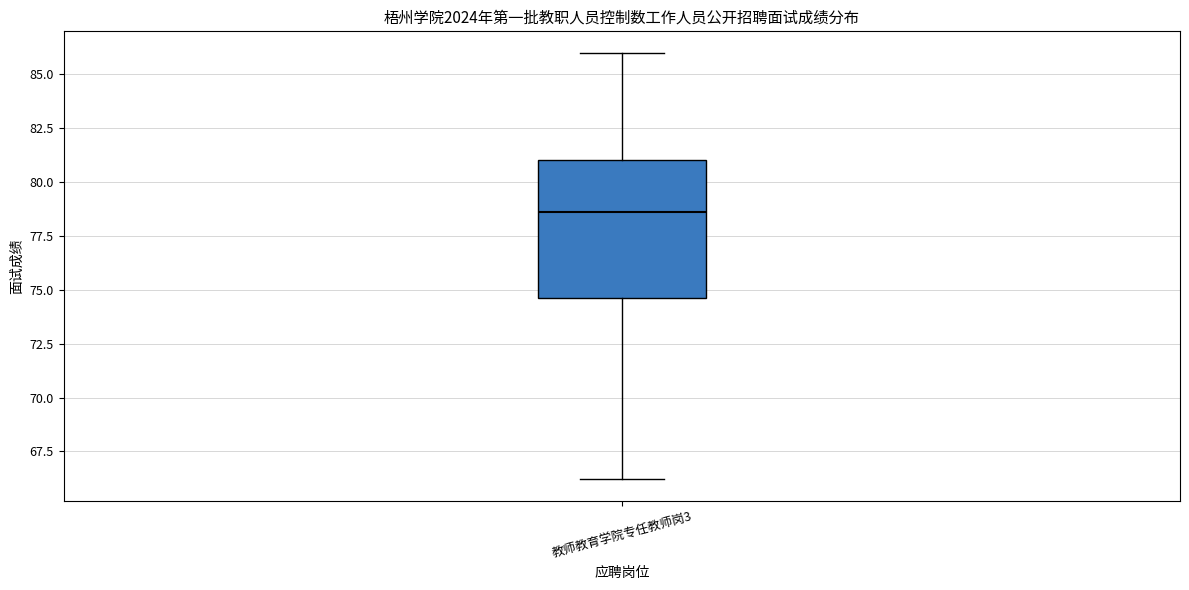

Where does the lower whisker of the box for 教师教育学院专任教师岗3 end on the y-axis? The values are not printed on the chart, so give them approximately, as read against the axis.

66.0